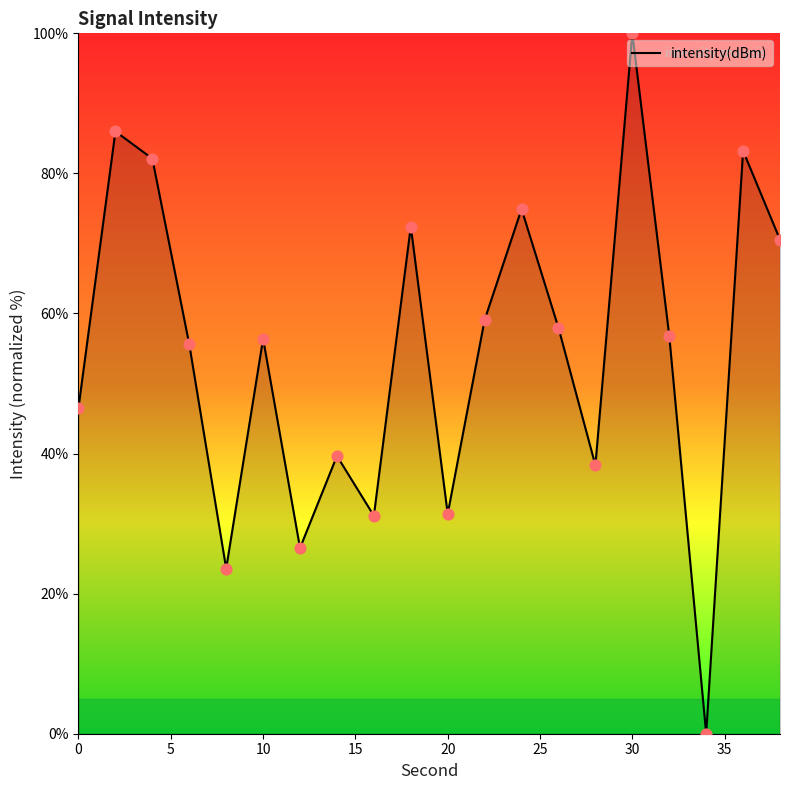

What is the difference between the maximum and minimum values?

100.0